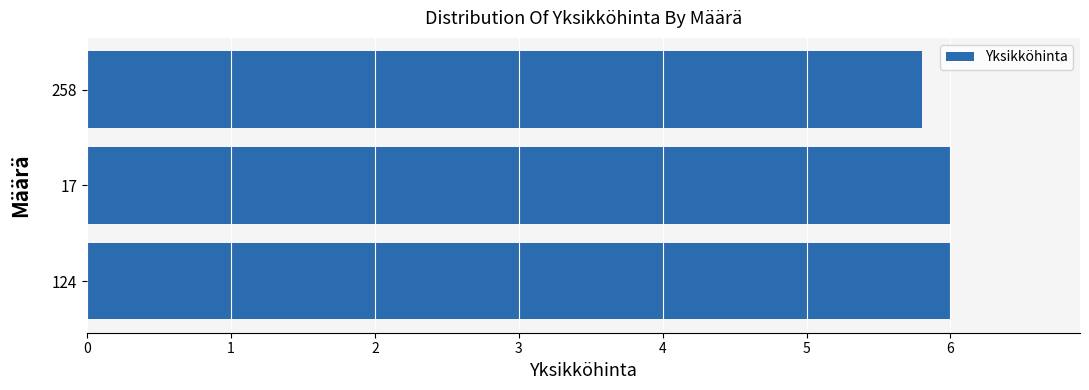

What is the sum of the values at 17 and 124?

12.0